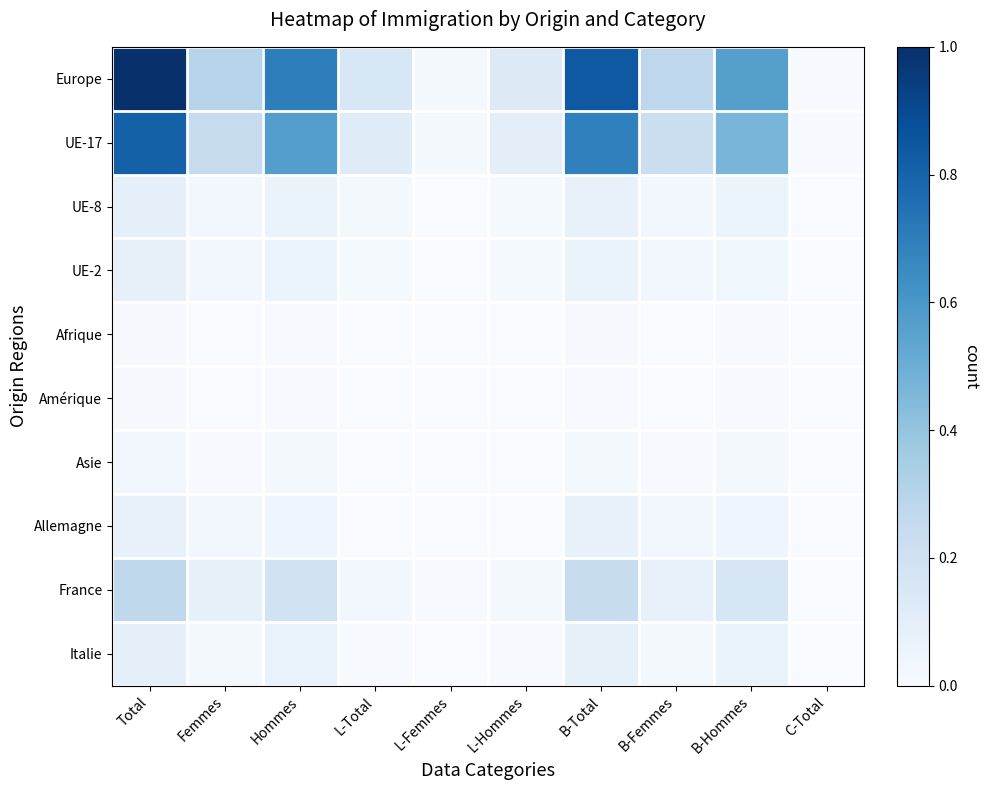

Which series has the largest total across all categories?

Europe